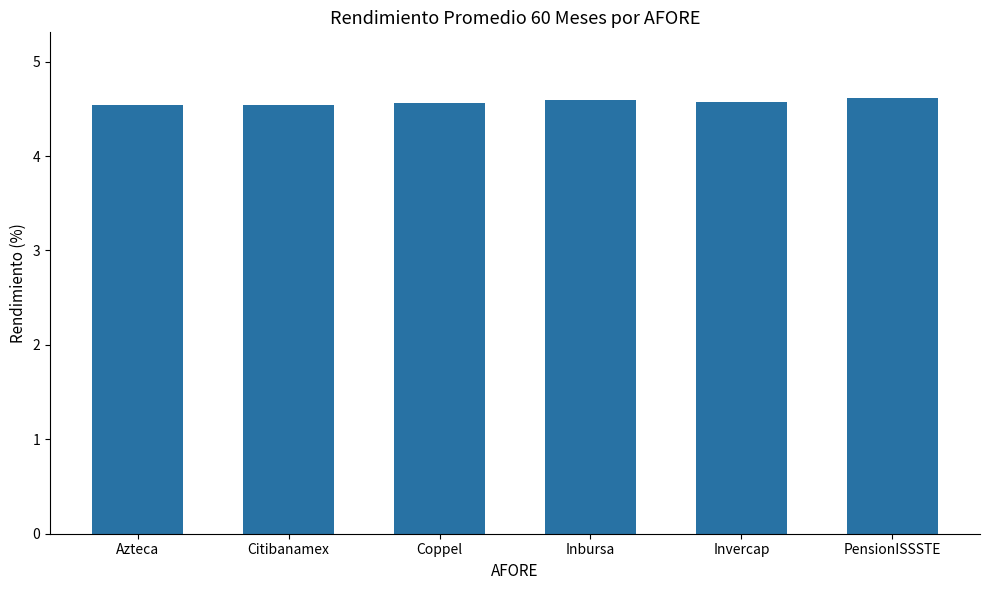

What is the value of the 3rd bar from the left?

4.6